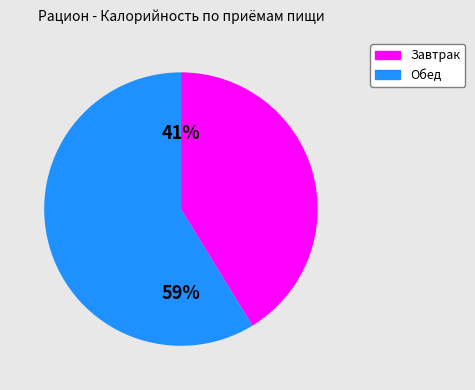

Which slice represents more than half of the pie?

Обед